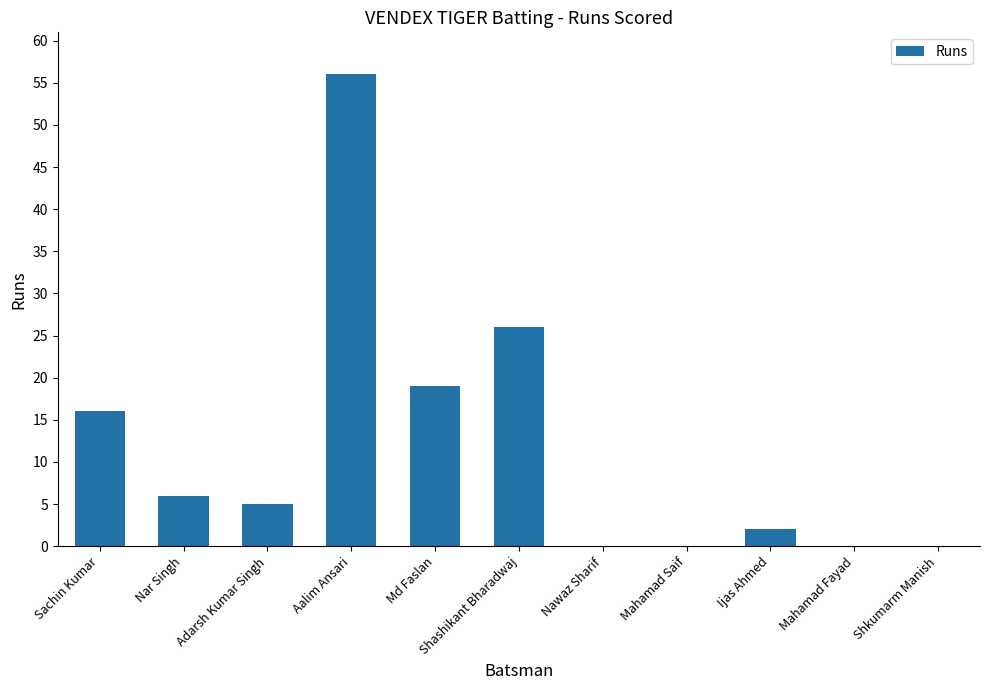

Reading left to right, transcribe all the data shown in this chart.

16	6	5	56	19	26	0	0	2	0	0